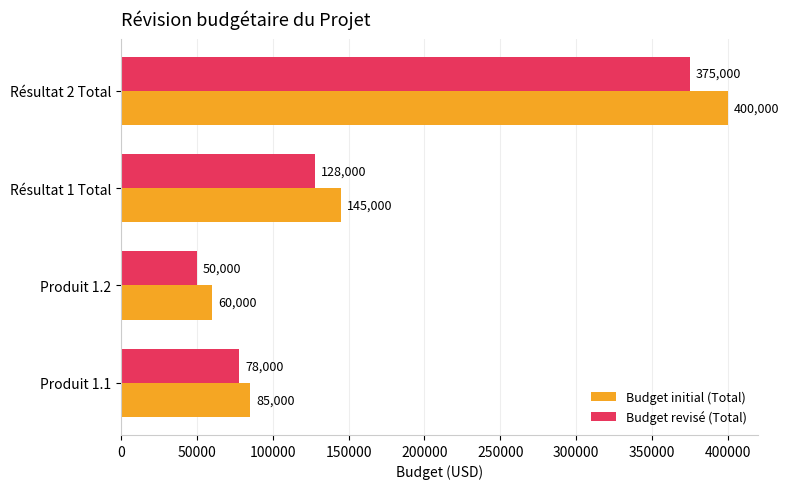

Between Produit 1.2 and Résultat 1 Total, which series saw the biggest shift?

Budget initial (Total)